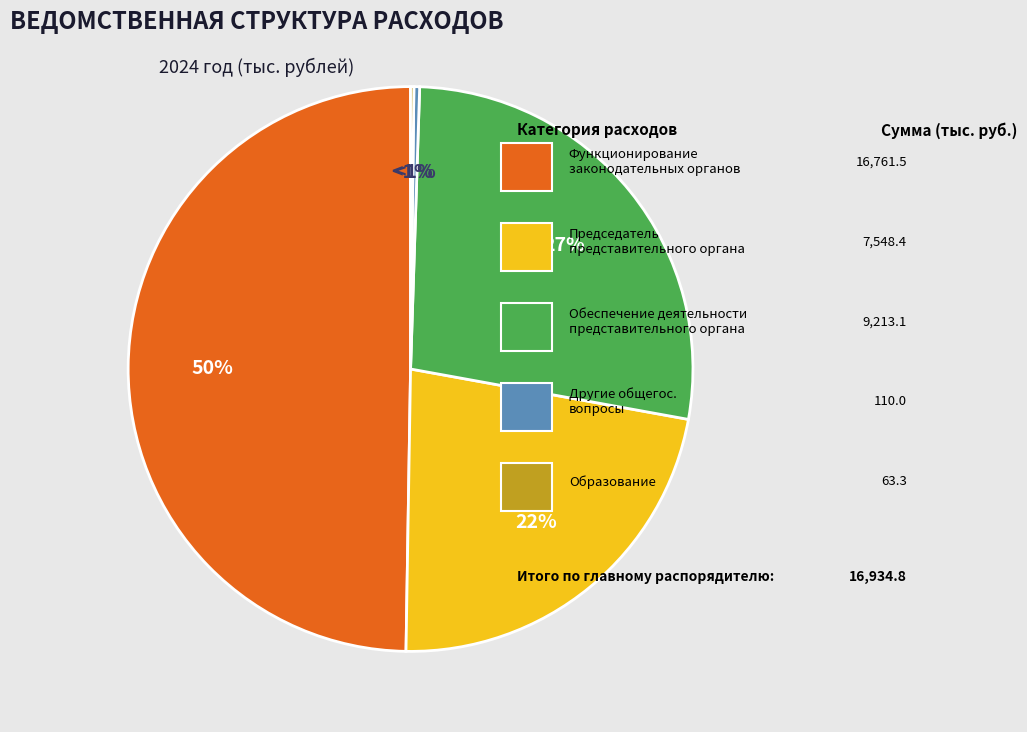

Count the number of slices in the pie.

5